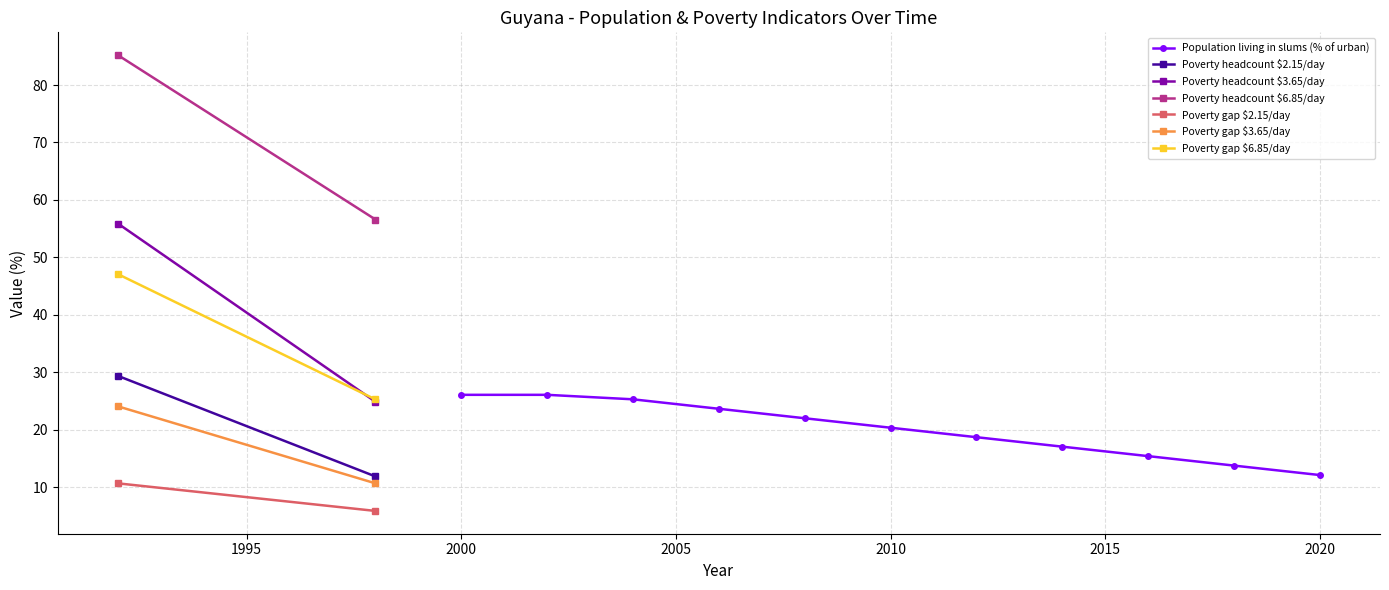

Between 2018 and 2002, which is larger?

2002